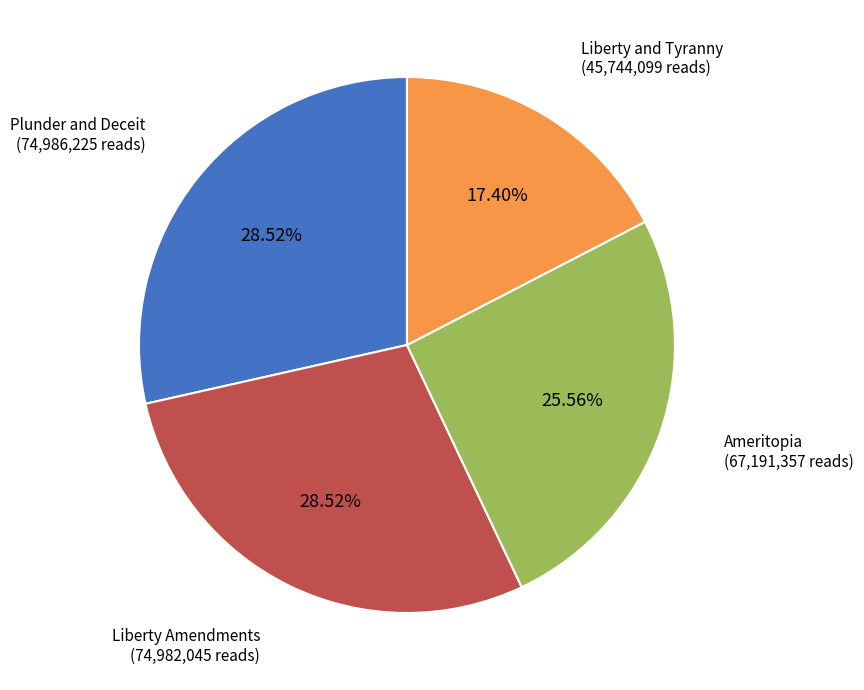

What percentage do Liberty and Tyranny and Ameritopia together represent?

43.0%